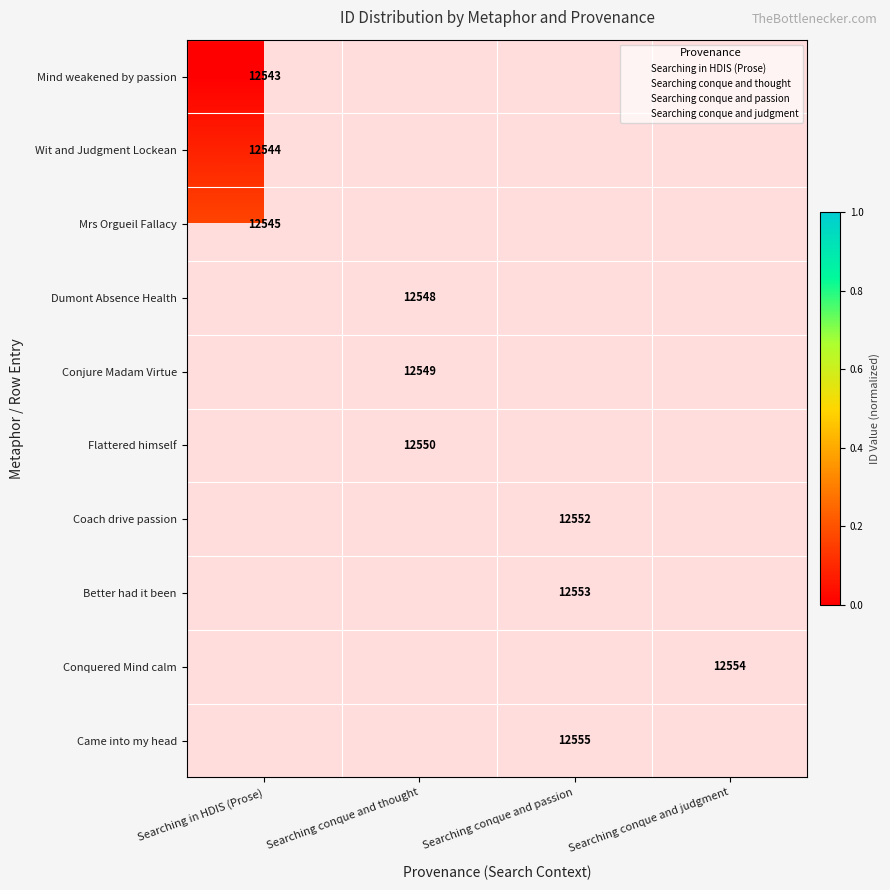

Is it true that Searching conque and passion equals 4 at Searching conque and passion?

False